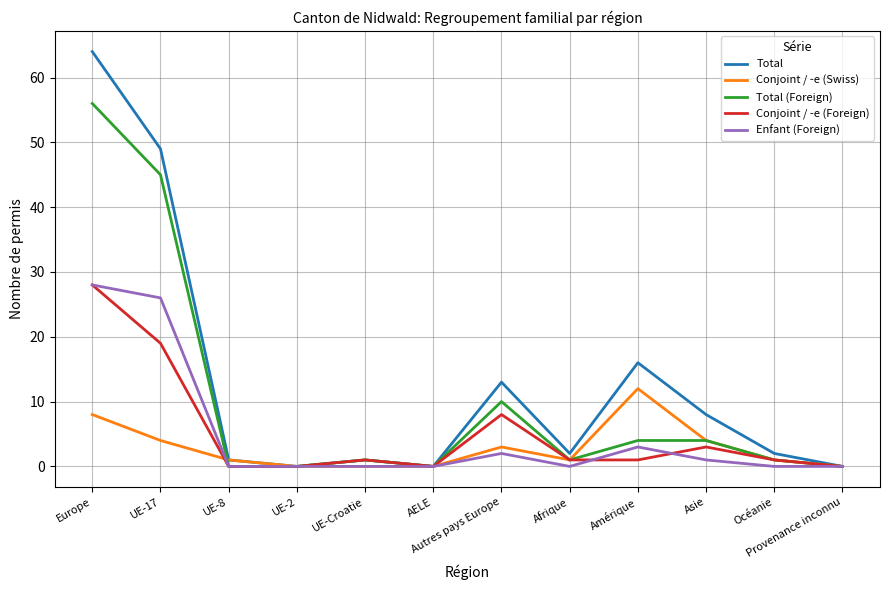

Is the value of Total at Amérique greater than the value of Enfant (Foreign) at UE-Croatie?

Yes